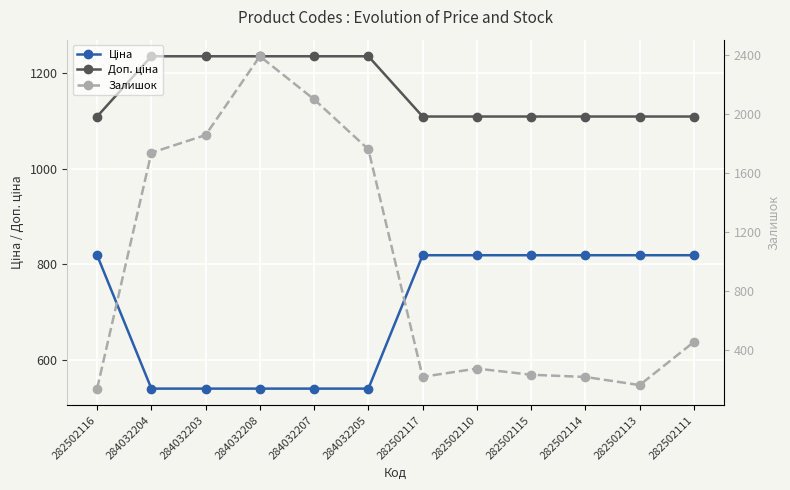

Which has a higher value, 284032207 or 282502110?

282502110